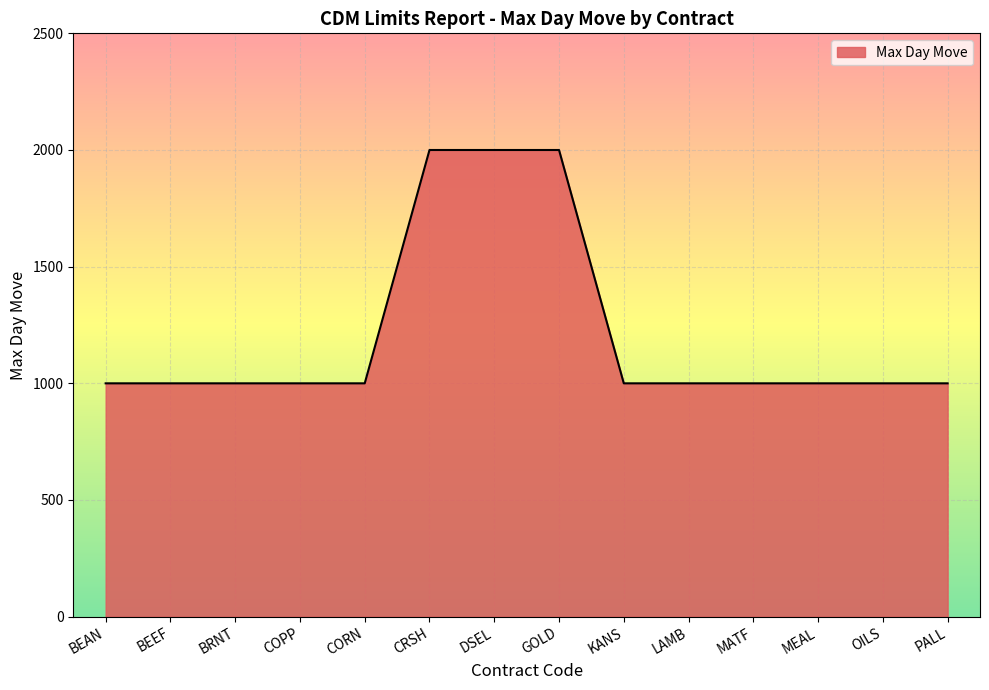

Approximately how many times larger is the value at COPP compared to MEAL?

1.0